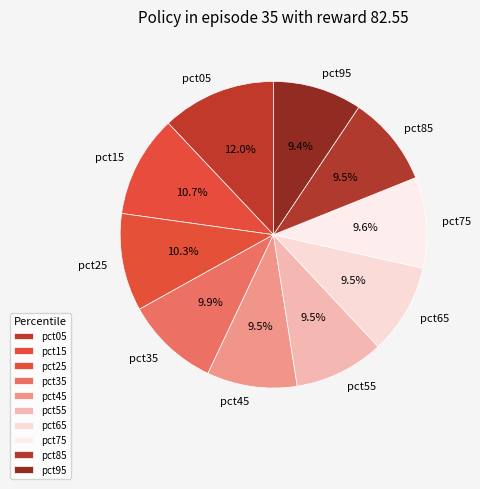

Approximately how many times larger is the value at pct05 compared to pct65?

1.3